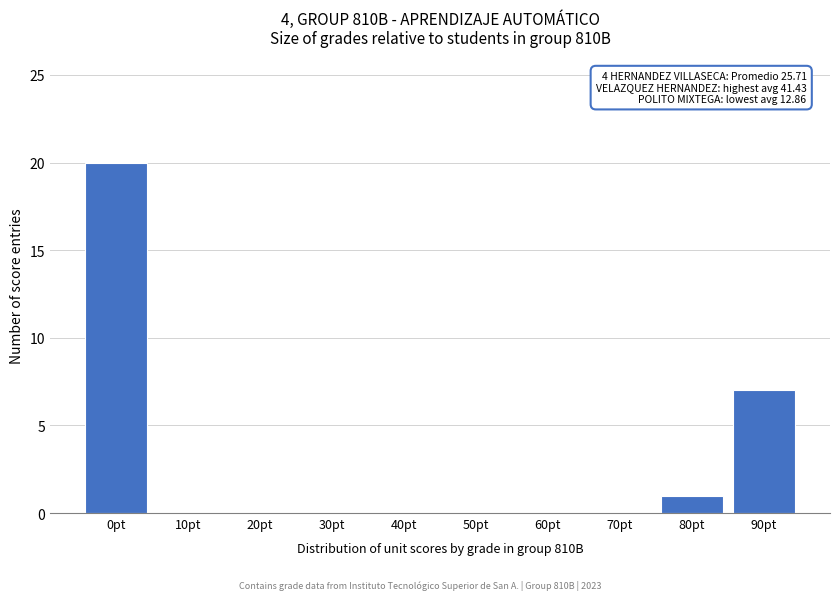

Reading right to left, extract all data points from this chart.

90pt=7	80pt=1	70pt=0	60pt=0	50pt=0	40pt=0	30pt=0	20pt=0	10pt=0	0pt=20